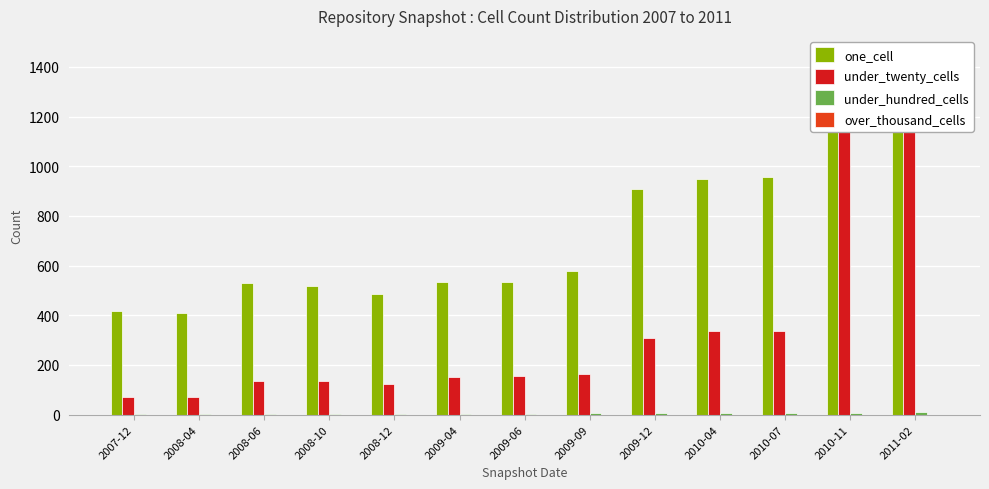

The value of under_twenty_cells at 2009-04 is 62. True or false?

False